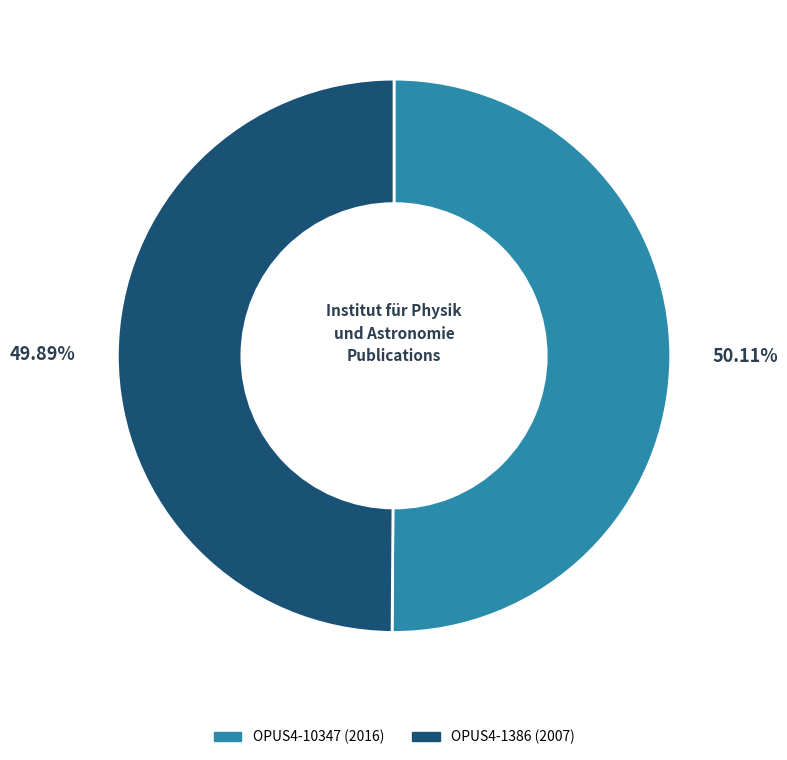

True or false: OPUS4-10347 accounts for 63% of the total.

False